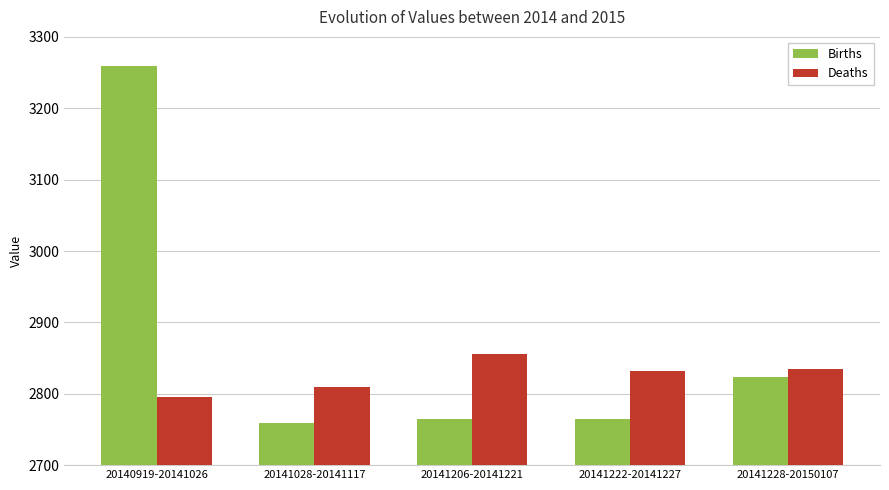

List the series in order of their peak value, highest first.

Births, Deaths